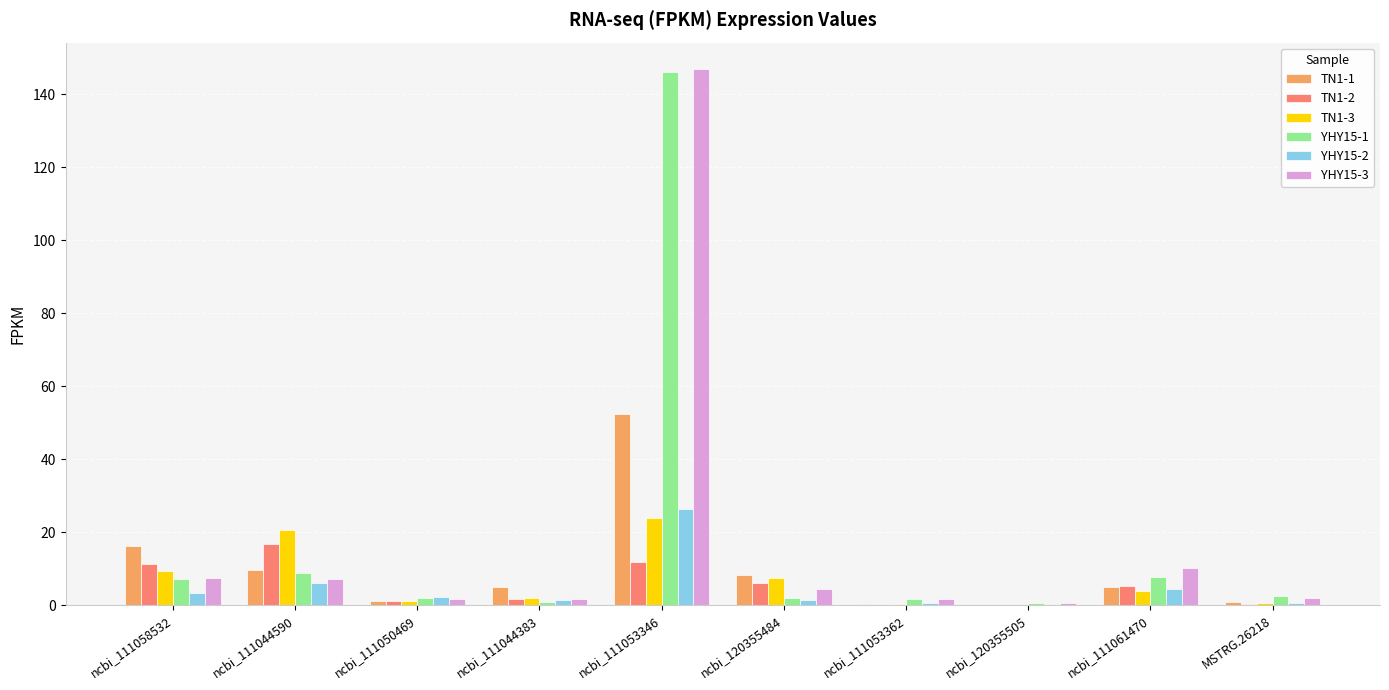

True or false: YHY15-3 has a value of 16.4 at ncbi_111061470.

False